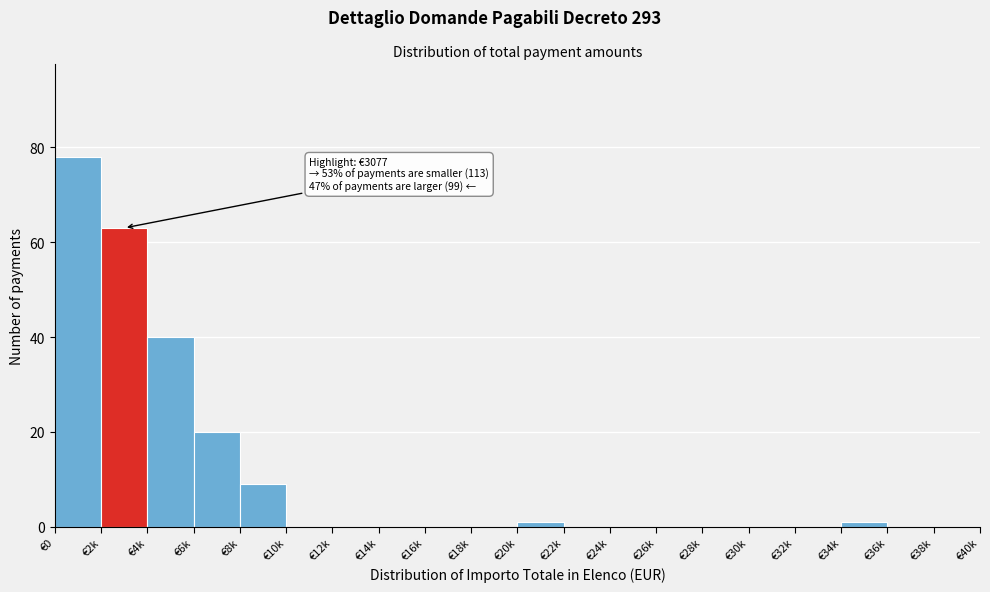

Reading right to left, list all the values displayed in this chart.

€38k=0	€36k=0	€34k=1	€32k=0	€30k=0	€28k=0	€26k=0	€24k=0	€22k=0	€20k=1	€18k=0	€16k=0	€14k=0	€12k=0	€10k=0	€8k=9	€6k=20	€4k=40	€2k=63	€0=78